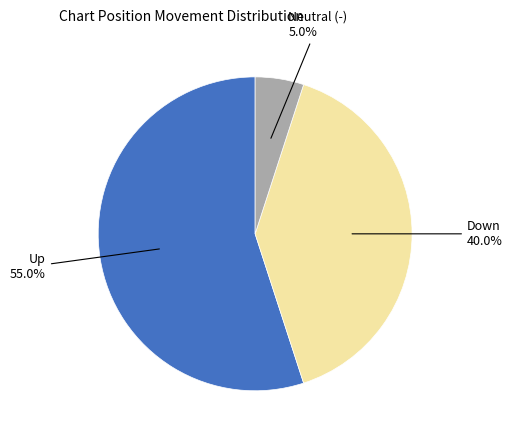

Approximately how many times larger is the value at Down compared to Neutral (-)?

8.0